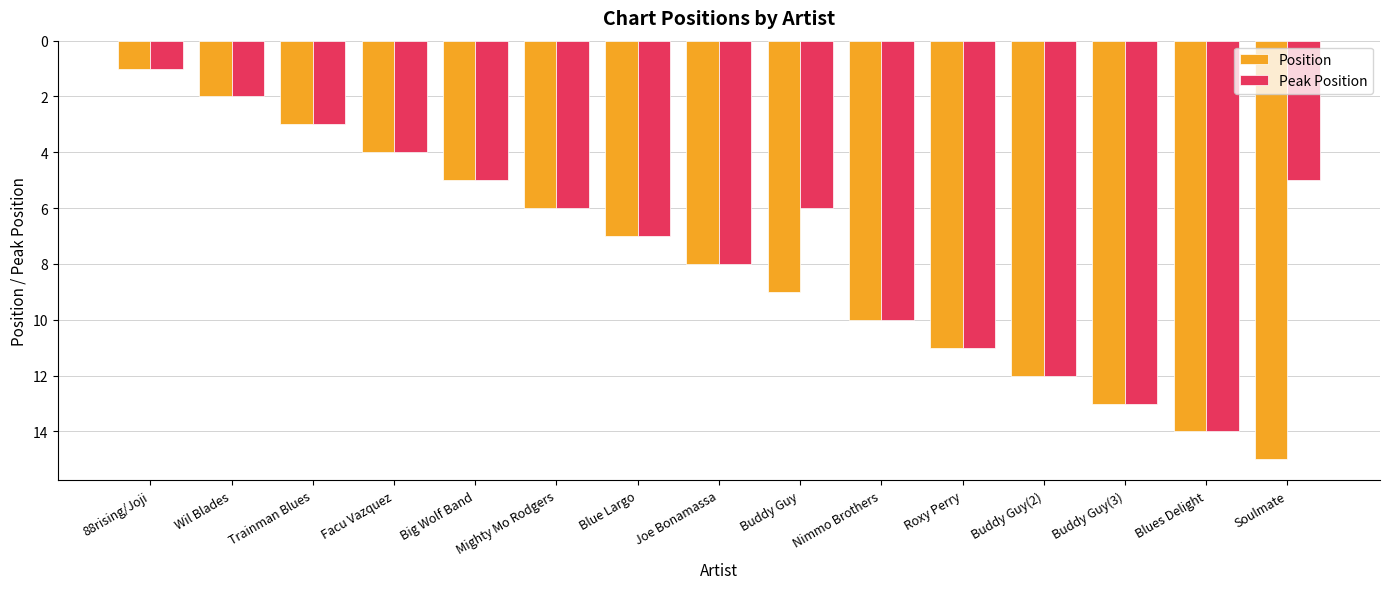

What is the sum of the Position values at Trainman Blues and Mighty Mo Rodgers?

9